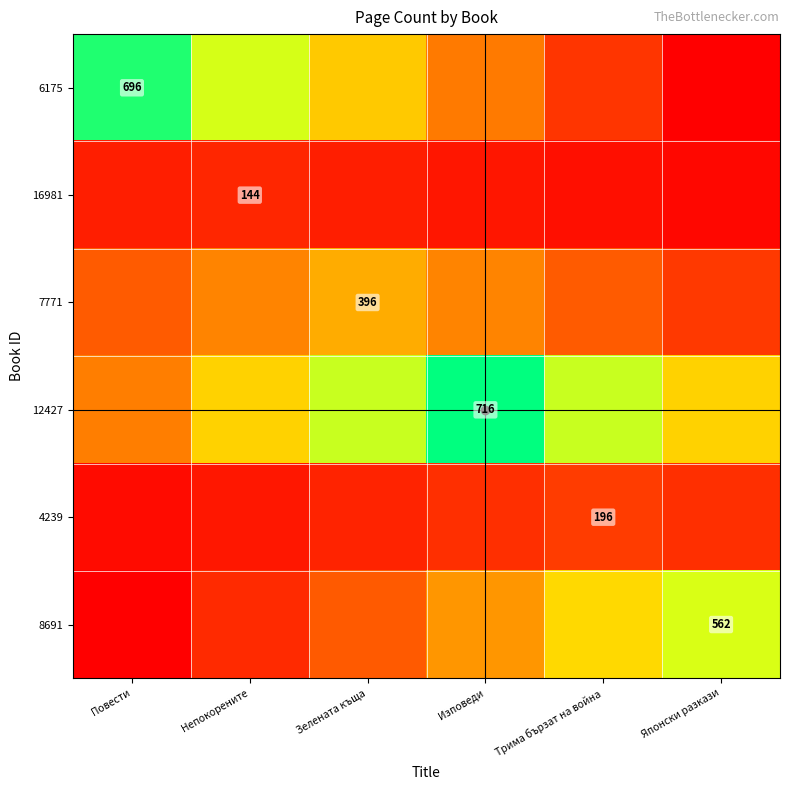

What is the average value of the 4239 series?

142.5